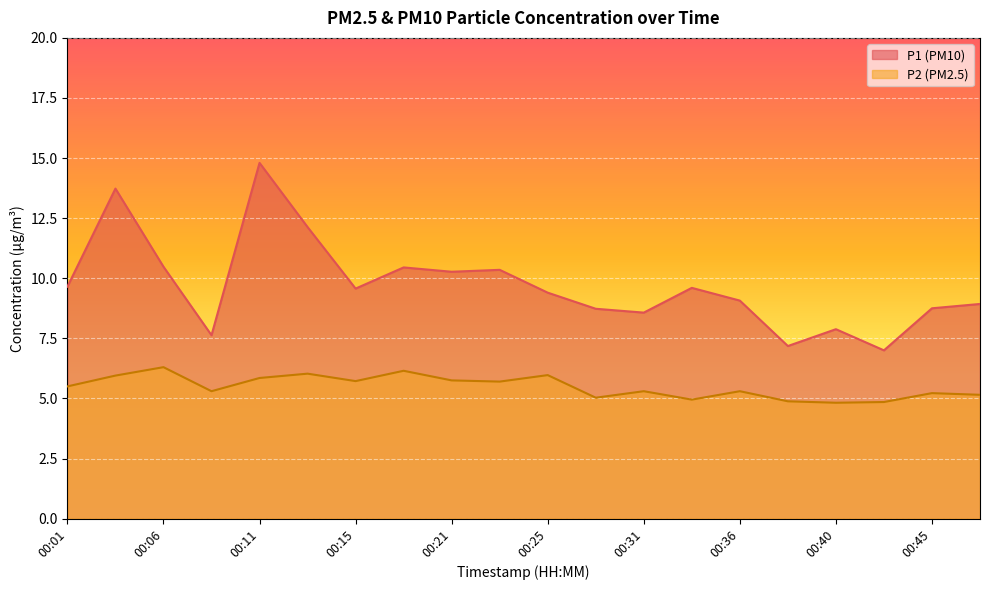

What is the lowest value of the P1 series?

7.0